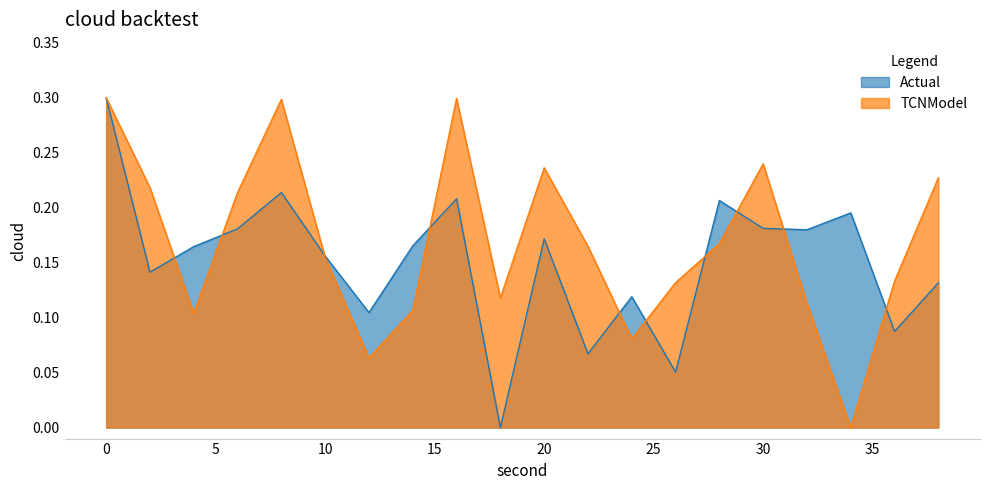

In Actual, how many points are lower than both neighbors (excluding endpoints)?

7